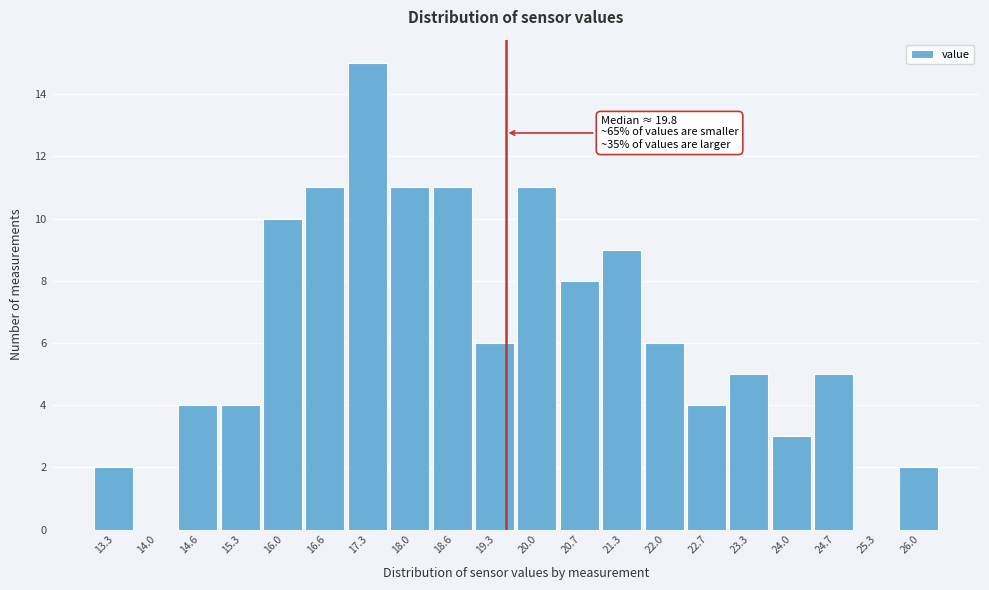

Reading left to right, transcribe all the data shown in this chart.

13.3=2	14.0=0	14.6=4	15.3=4	16.0=10	16.6=11	17.3=15	18.0=11	18.6=11	19.3=6	20.0=11	20.7=8	21.3=9	22.0=6	22.7=4	23.3=5	24.0=3	24.7=5	25.3=0	26.0=2